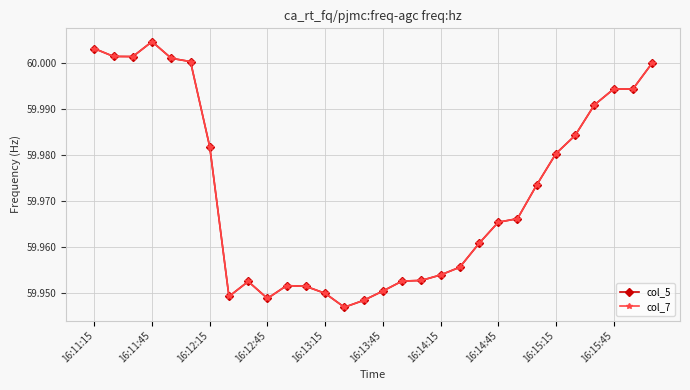

Is this an area chart (filled region under the line)?

No